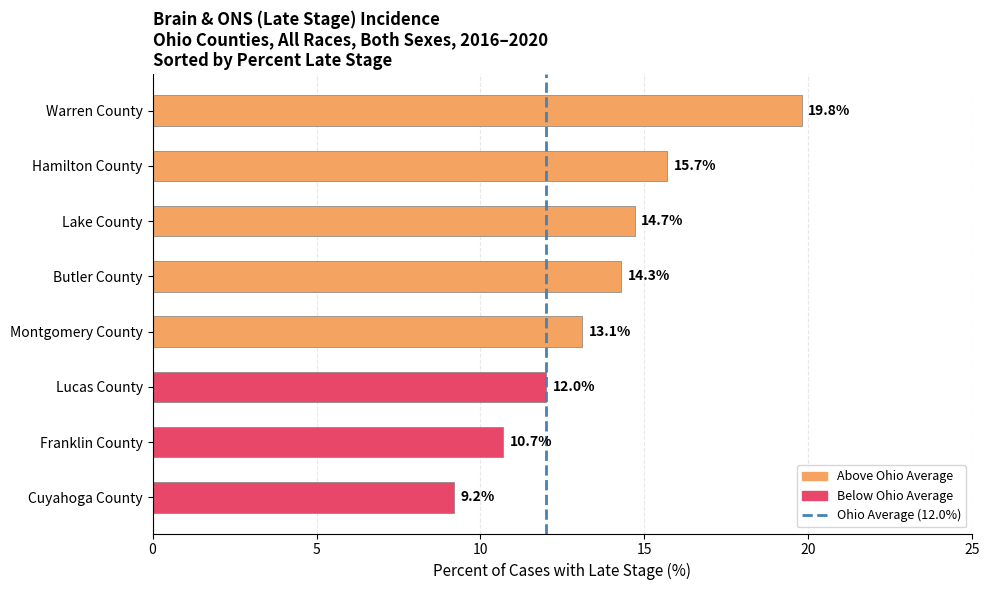

What is the difference between the values at Butler County and Franklin County?

3.6